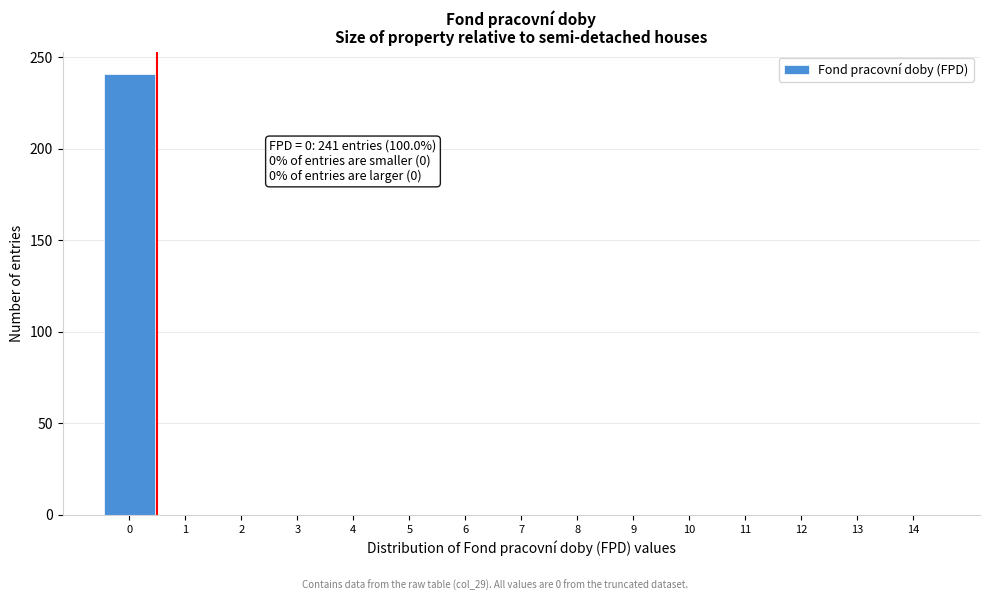

Which range on the x-axis has the tallest bar?

-0.5 to 0.5